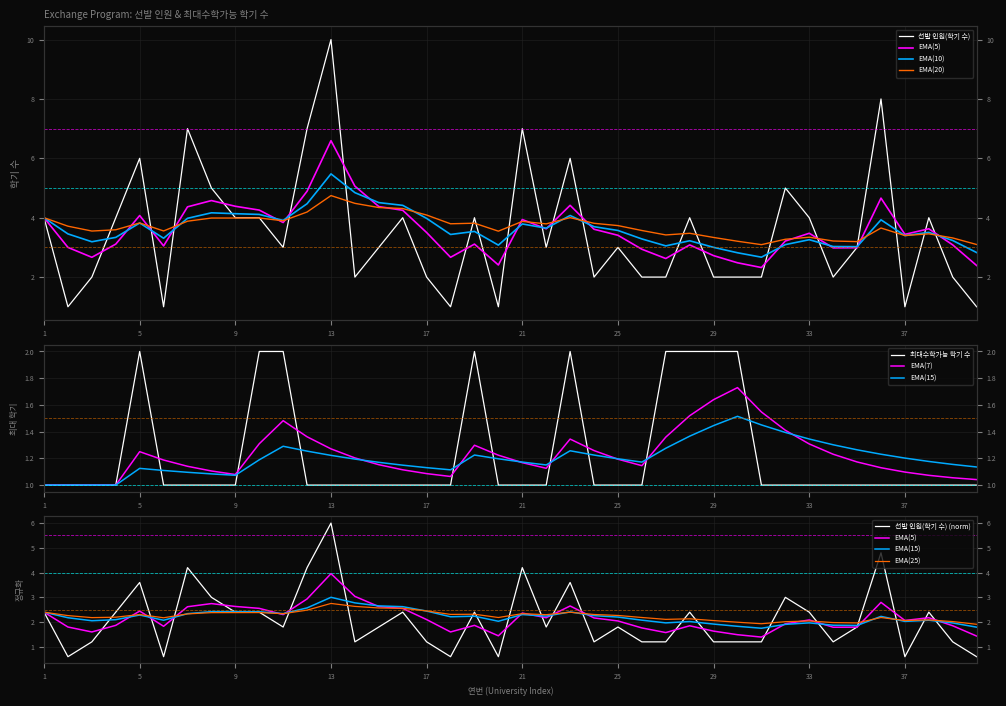

Reading left to right, what are all the values shown in this chart?

선발 인원(학기 수): 1=4	2=1	3=2	4=4	5=6	6=1	7=7	8=5	9=4	10=4	11=3	12=7	13=10	14=2	15=3	16=4	17=2	18=1	19=4	20=1	21=7	22=3	23=6	24=2	25=3	26=2	27=2	28=4	29=2	30=2	31=2	32=5	33=4	34=2	35=3	36=8	37=1	38=4	39=2	40=1
최대수학가능 학기 수: 1=1	2=1	3=1	4=1	5=2	6=1	7=1	8=1	9=1	10=2	11=2	12=1	13=1	14=1	15=1	16=1	17=1	18=1	19=2	20=1	21=1	22=1	23=2	24=1	25=1	26=1	27=2	28=2	29=2	30=2	31=1	32=1	33=1	34=1	35=1	36=1	37=1	38=1	39=1	40=1